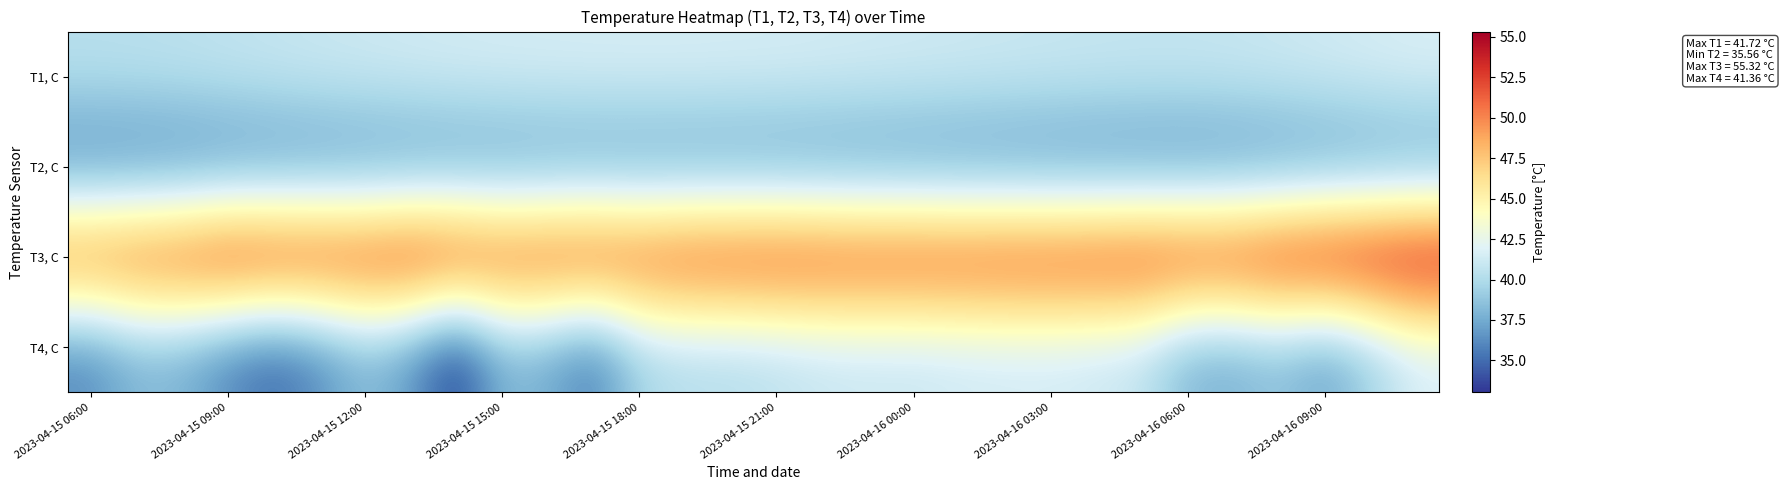

Rank the series by their maximum value, from highest to lowest.

T3, C, T1, C, T4, C, T2, C